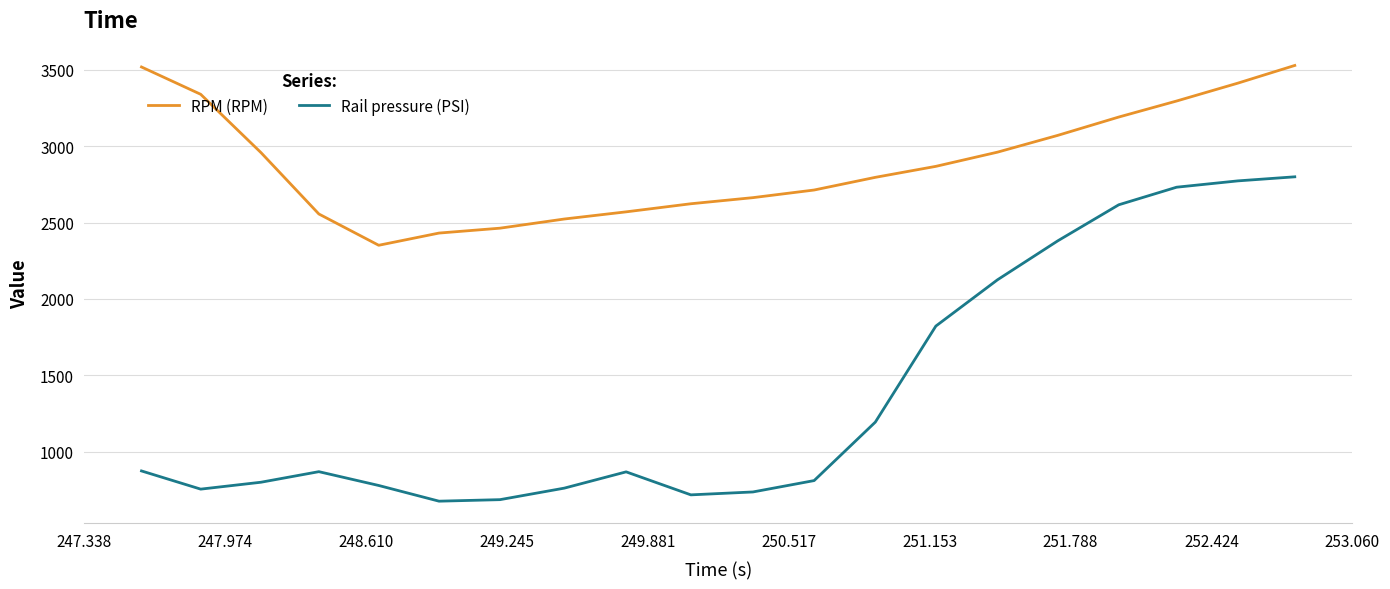

True or false: RPM (RPM) has more than 2 interior local peaks.

False